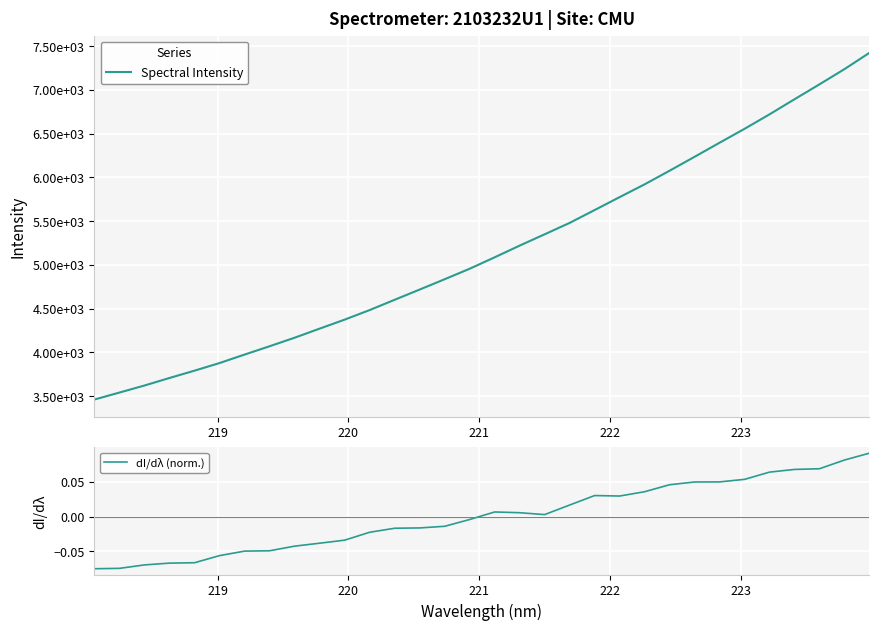

Which series has the largest range (max minus min)?

Spectral Intensity